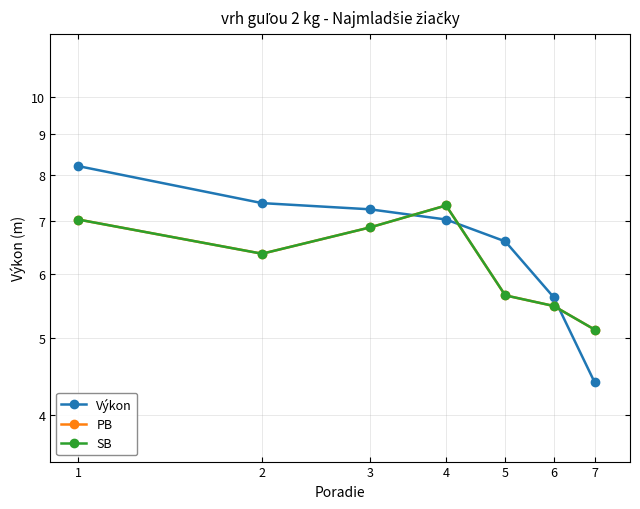

Which has a higher value, 3 or 1?

1